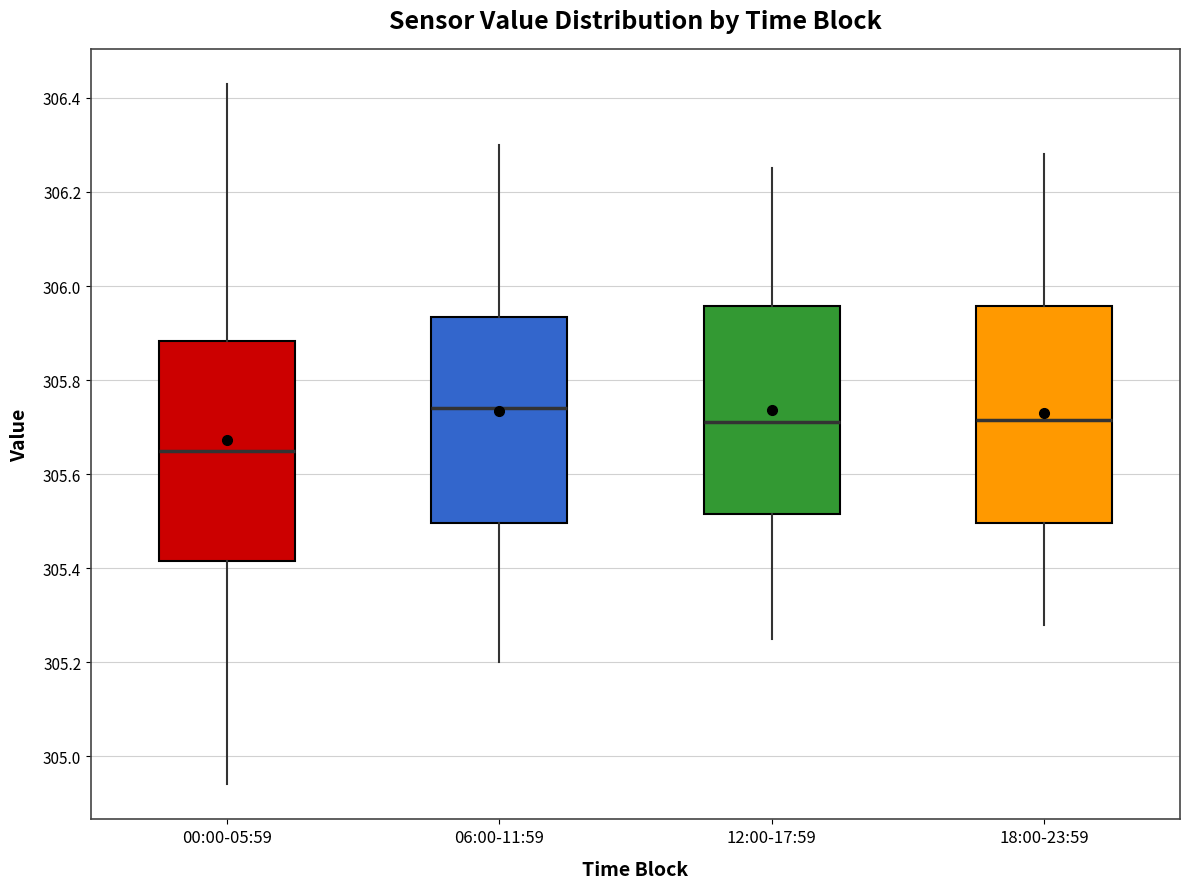

Reading left to right, transcribe this box plot: for each box, give where its median line is, the range the box spans, and where its two whiskers end, as read against the y-axis. The values are not printed on the chart, so give them approximately, as read against the axis.

00:00-05:59: median 305.66, box 305.42 to 305.88, whiskers 304.94 to 306.44
06:00-11:59: median 305.74, box 305.50 to 305.94, whiskers 305.20 to 306.30
12:00-17:59: median 305.72, box 305.52 to 305.96, whiskers 305.26 to 306.26
18:00-23:59: median 305.72, box 305.50 to 305.96, whiskers 305.28 to 306.28